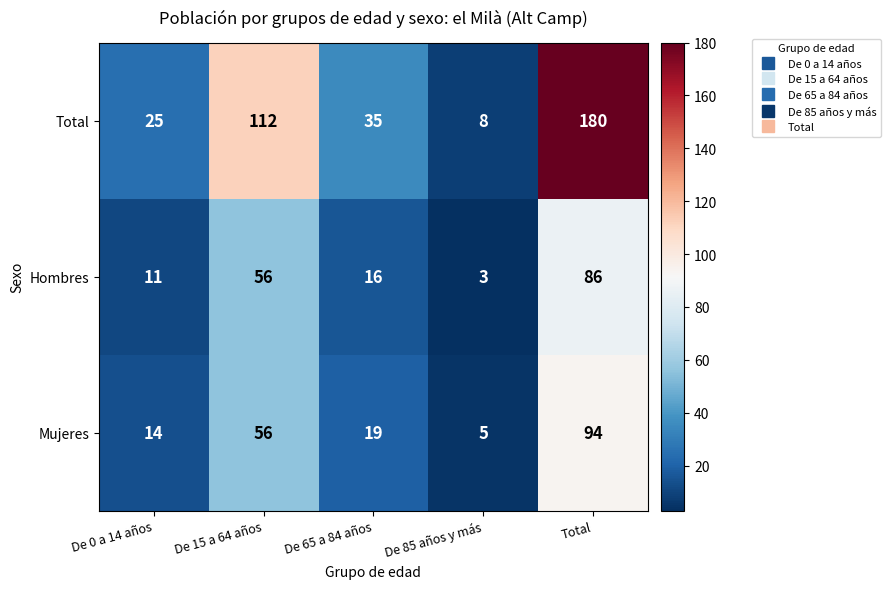

True or false: Total has a value of 176 at De 15 a 64 años.

False